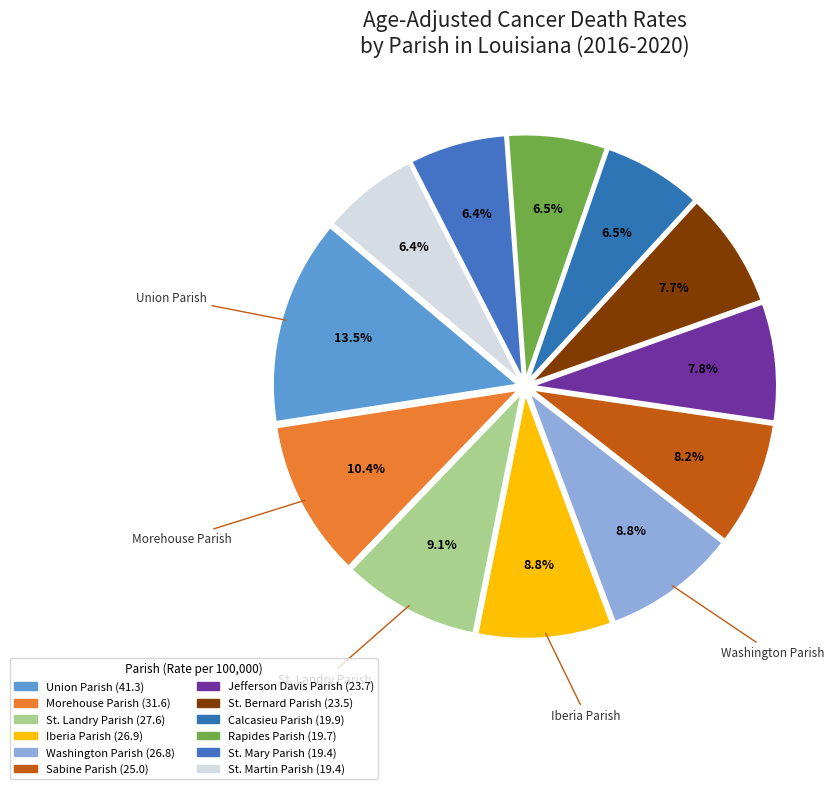

Combined, what portion of the pie is Union Parish and Morehouse Parish?

23.9%